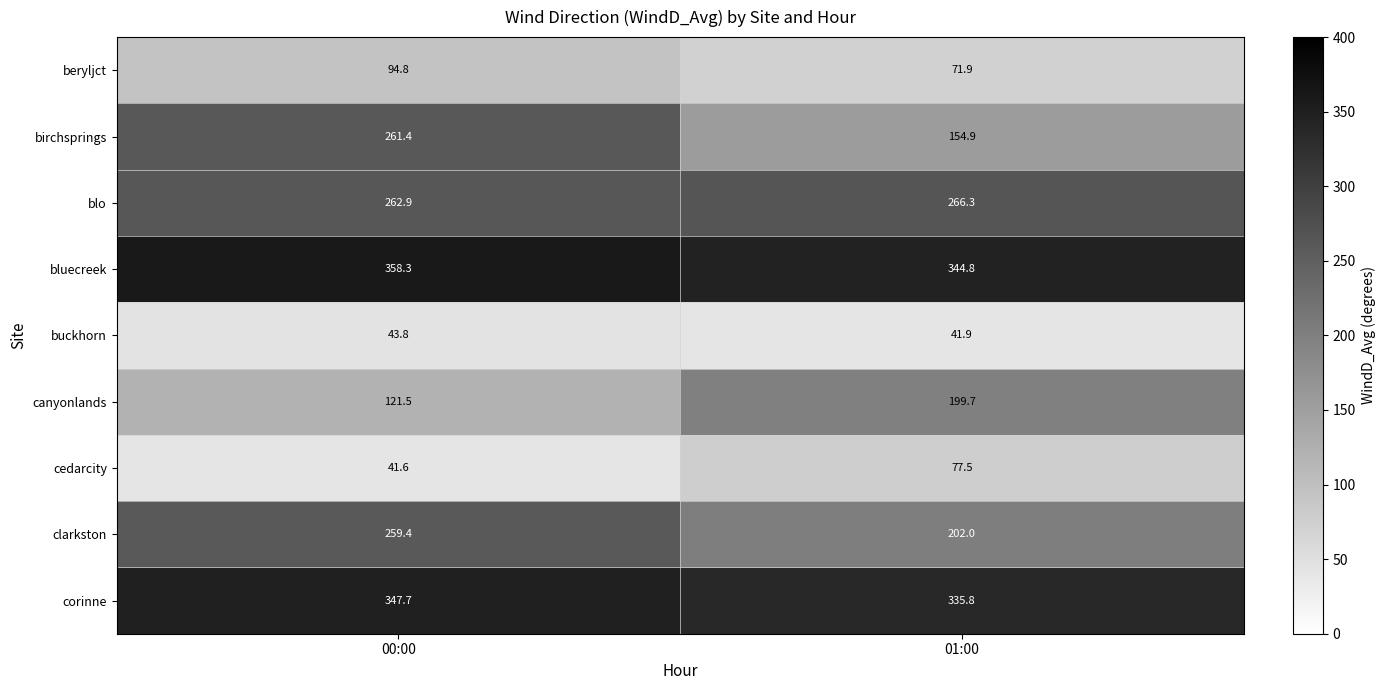

Rank the series at 01:00 from lowest to highest value.

buckhorn, beryljct, cedarcity, birchsprings, canyonlands, clarkston, blo, corinne, bluecreek